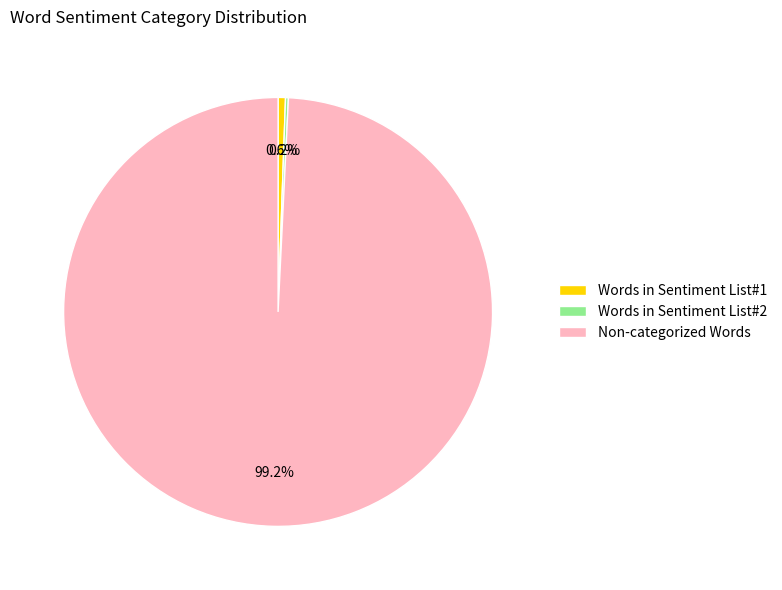

Combined, do Non-categorized Words and Words in Sentiment List#1 account for over 50%?

Yes